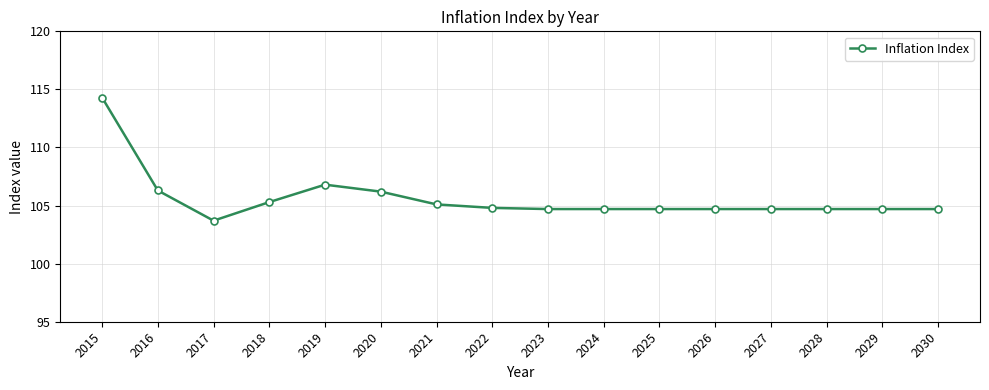

Read the value at 2017.

103.7